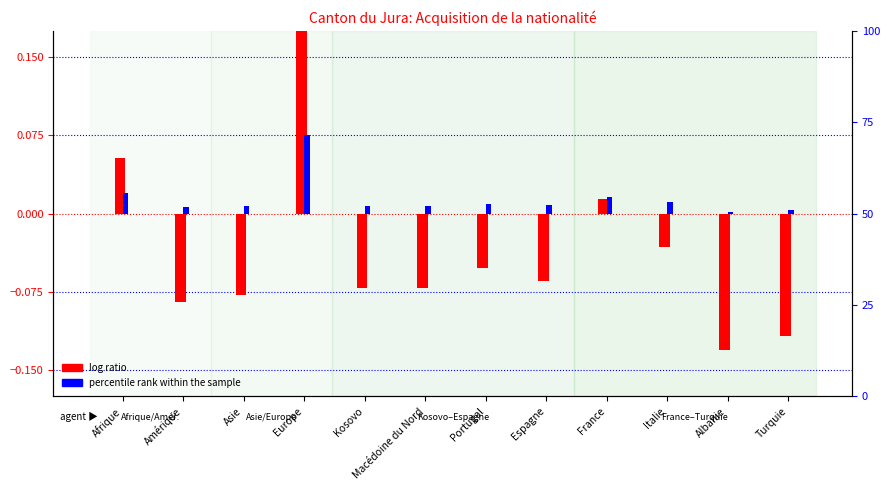

Reading left to right, what are all the values shown in this chart?

log ratio: 0.1	-0.1	-0.1	0.6	-0.1	-0.1	-0.1	-0.1	0.0	-0.0	-0.1	-0.1
percentile rank within the sample: 0.0	0.0	0.0	0.1	0.0	0.0	0.0	0.0	0.0	0.0	0.0	0.0